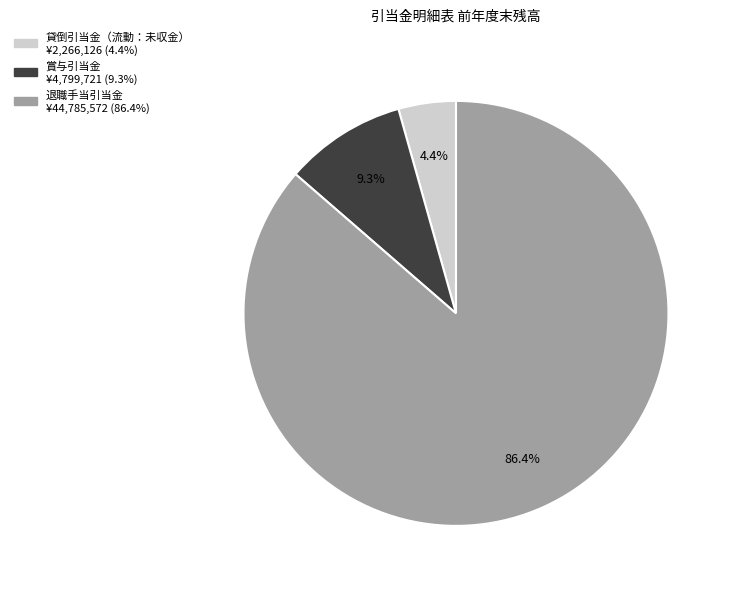

What percentage is the 退職手当引当金 slice, to the nearest percent?

86%